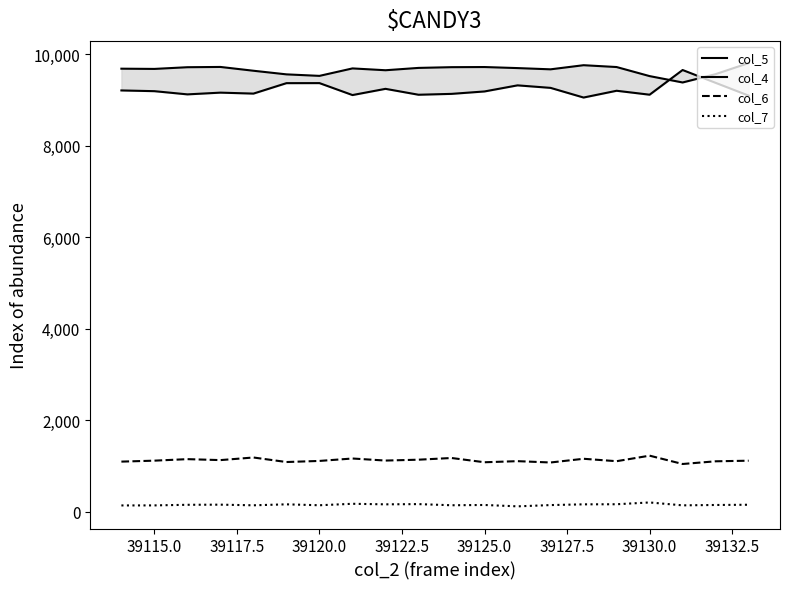

Is it true that col_7 equals 147 at 39120.0?

True